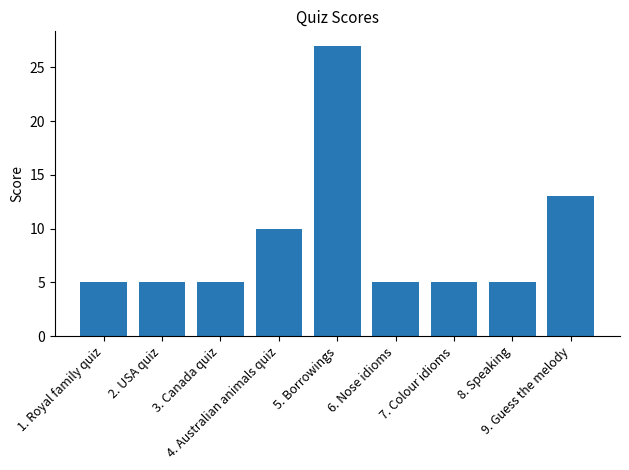

What is the label of the 2nd bar from the left?

2. USA quiz